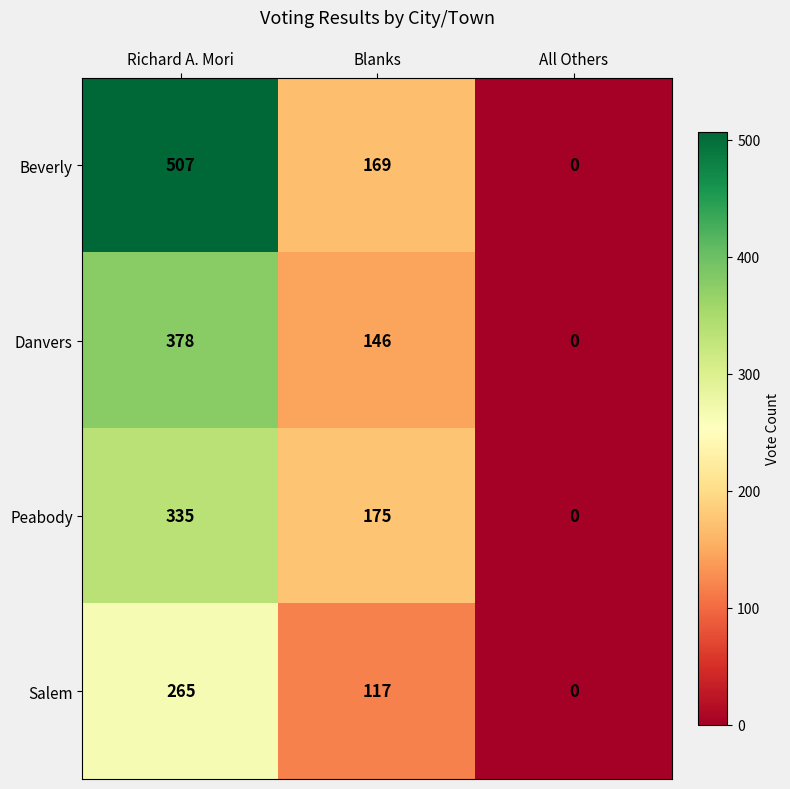

Rank the series at Richard A. Mori from lowest to highest value.

Salem, Peabody, Danvers, Beverly